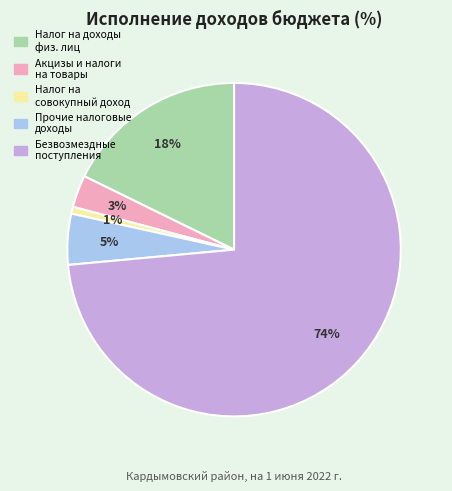

The Безвозмездные поступления slice represents 68% of the pie. True or false?

False